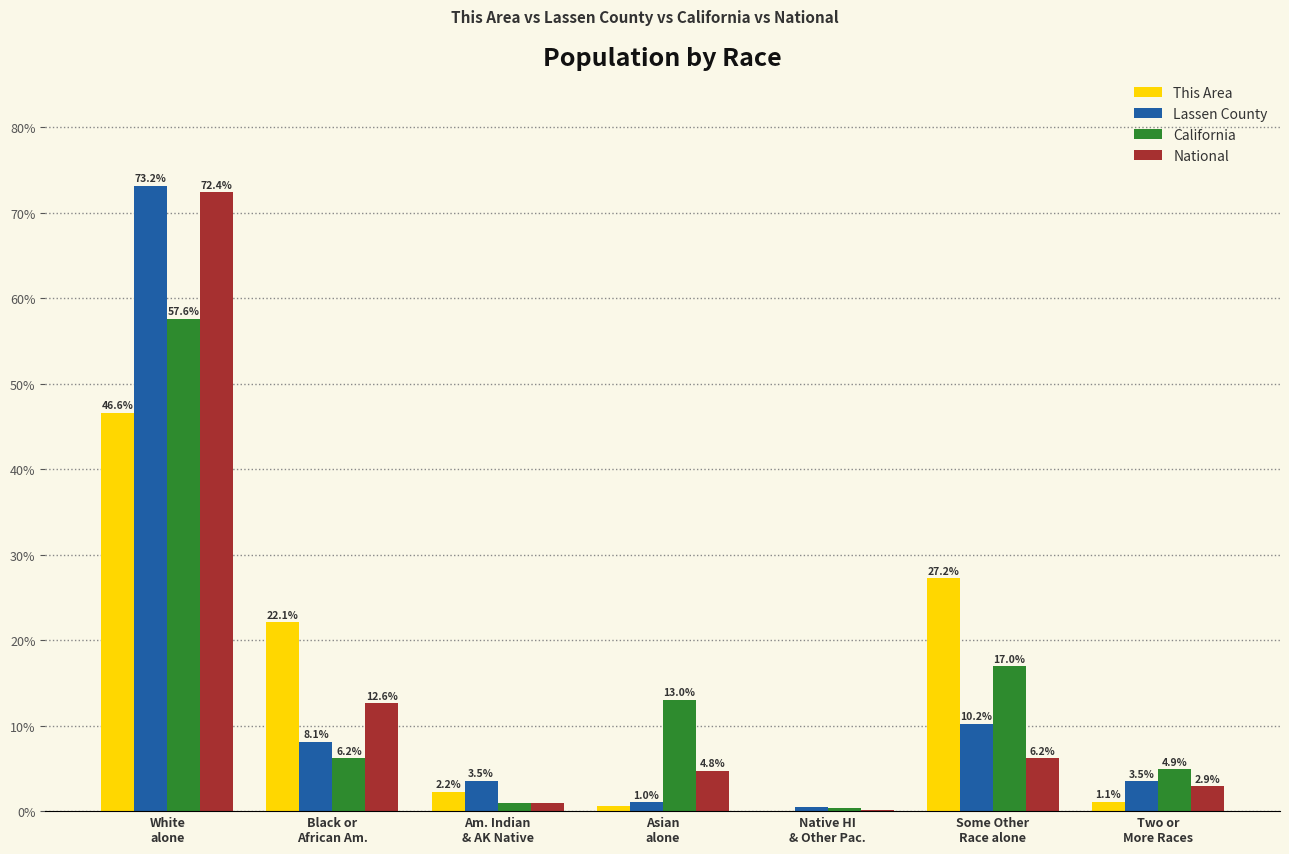

What is the maximum value shown in the chart?

73.2